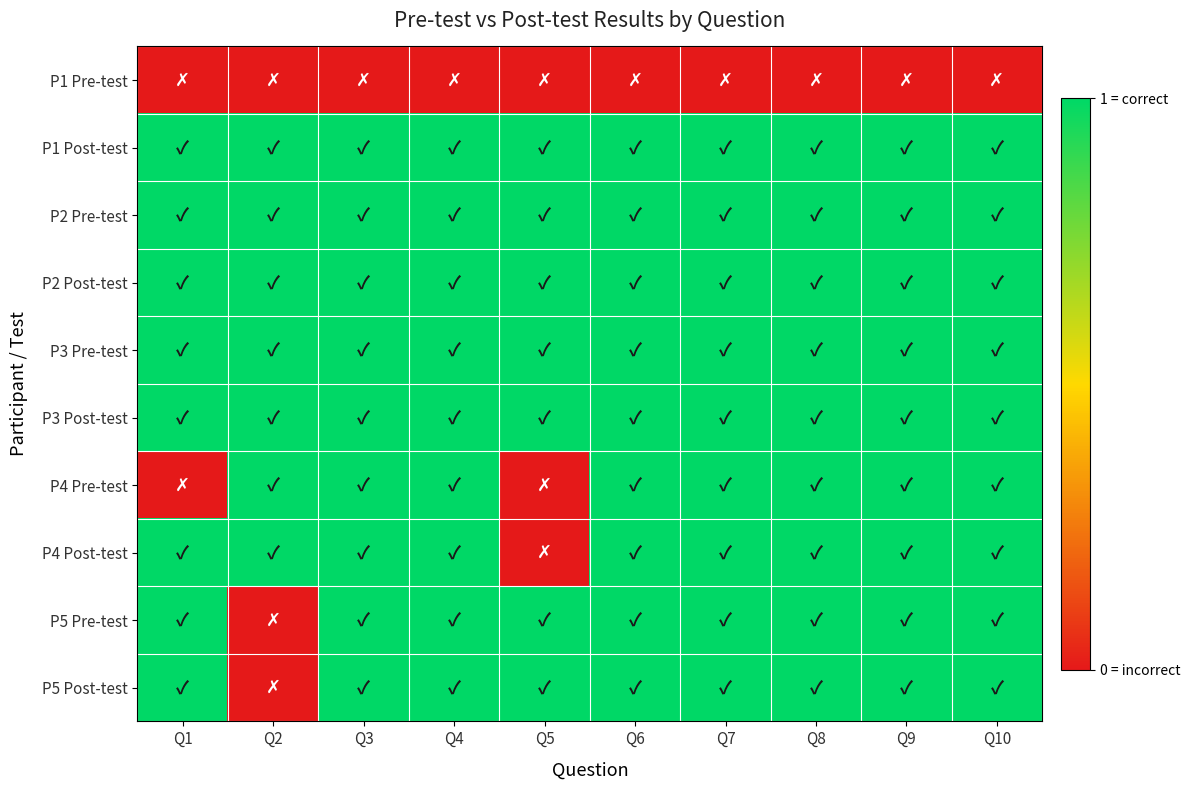

Which series has the largest range (max minus min)?

P4 Pre-test